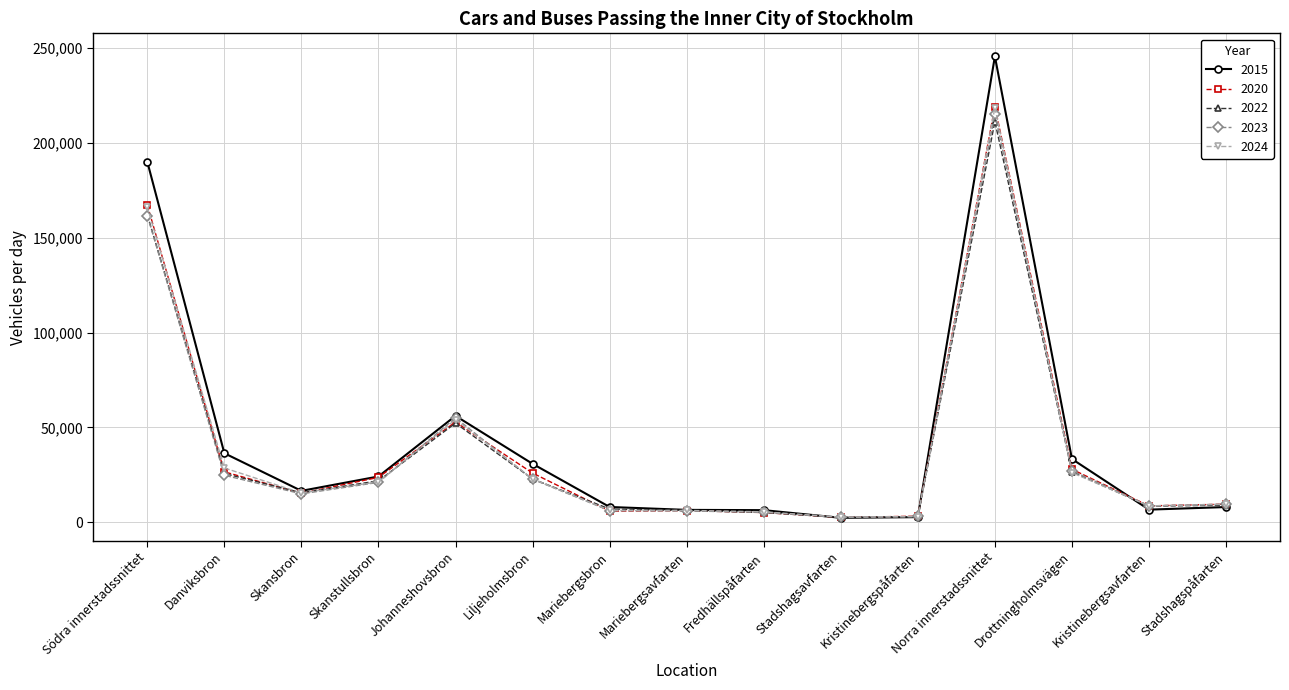

What position from the left is Liljeholmsbron?

6